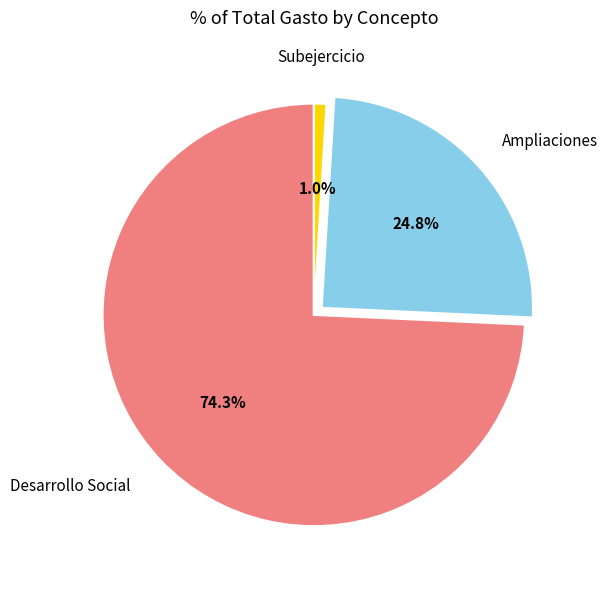

Does any single category account for the majority?

Yes